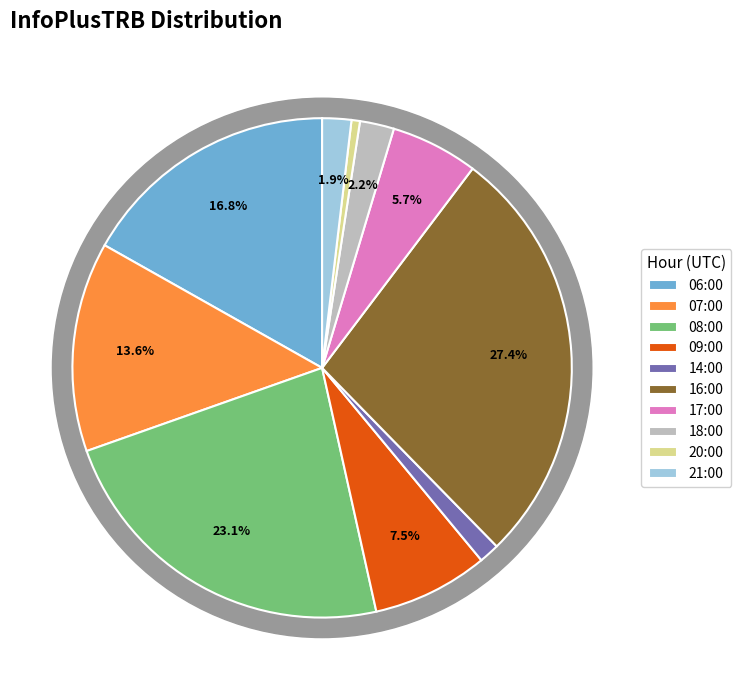

To the nearest percent, what is the difference between the 16:00 and 20:00 slice percentages?

27%